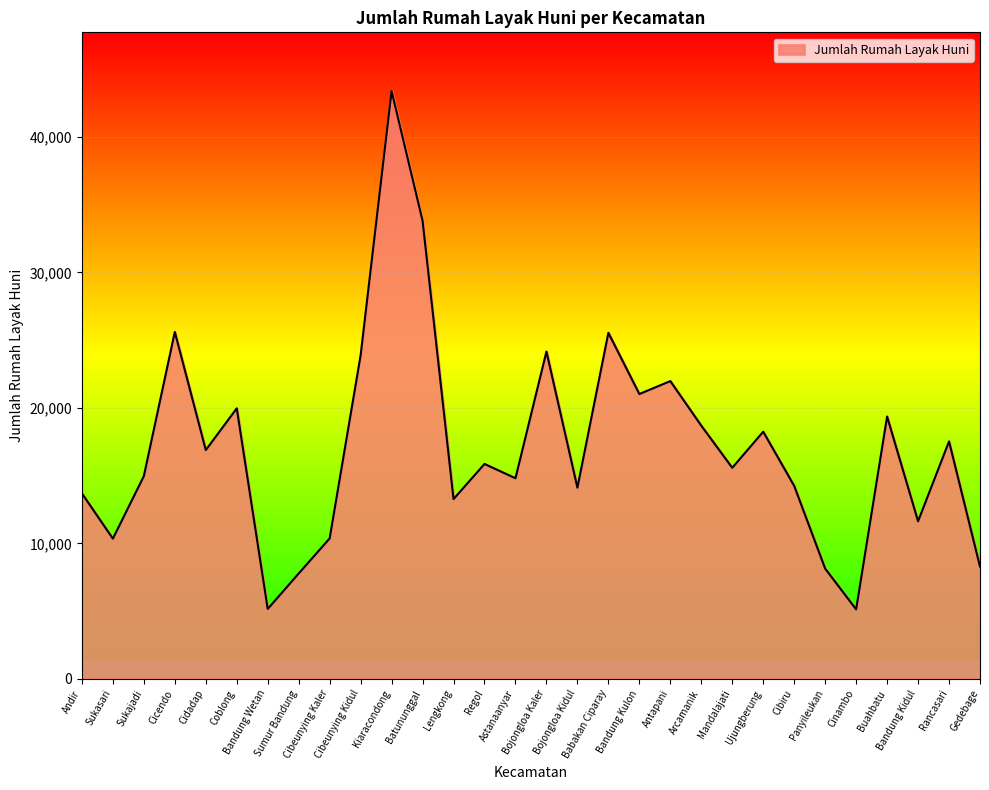

Where is the first local minimum?

Sukasari